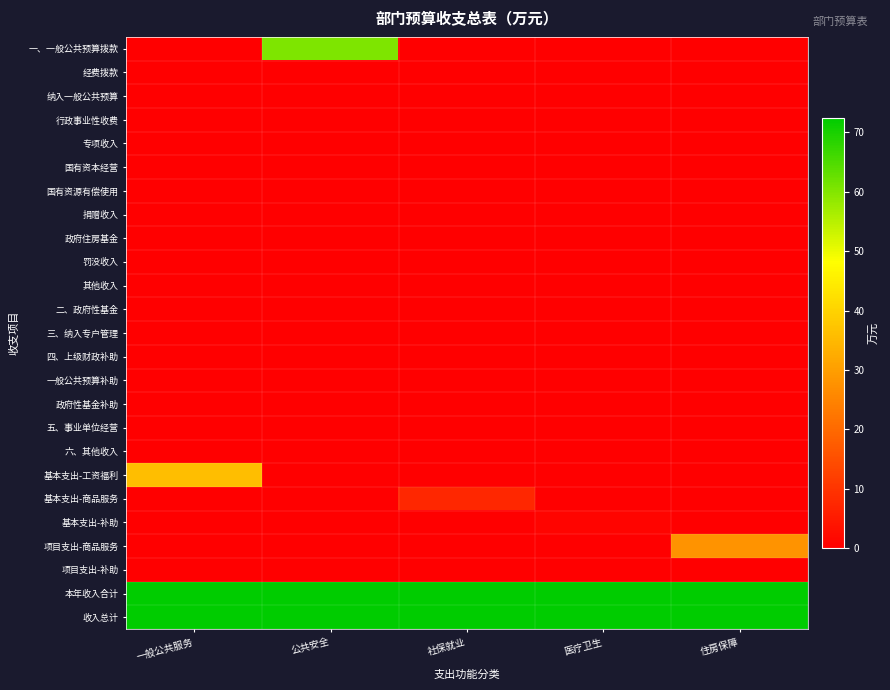

Reading left to right, transcribe all the data shown in this chart.

一、一般公共预算拨款: 一般公共服务=0.0	公共安全=60.5	社保就业=0.0	医疗卫生=0.0	住房保障=0.0
经费拨款: 一般公共服务=0.0	公共安全=0.0	社保就业=0.0	医疗卫生=0.0	住房保障=0.0
纳入一般公共预算: 一般公共服务=0.0	公共安全=0.0	社保就业=0.0	医疗卫生=0.0	住房保障=0.0
行政事业性收费: 一般公共服务=0.0	公共安全=0.0	社保就业=0.0	医疗卫生=0.0	住房保障=0.0
专项收入: 一般公共服务=0.0	公共安全=0.0	社保就业=0.0	医疗卫生=0.0	住房保障=0.0
国有资本经营: 一般公共服务=0.0	公共安全=0.0	社保就业=0.0	医疗卫生=0.0	住房保障=0.0
国有资源有偿使用: 一般公共服务=0.0	公共安全=0.0	社保就业=0.0	医疗卫生=0.0	住房保障=0.0
捐赠收入: 一般公共服务=0.0	公共安全=0.0	社保就业=0.0	医疗卫生=0.0	住房保障=0.0
政府住房基金: 一般公共服务=0.0	公共安全=0.0	社保就业=0.0	医疗卫生=0.0	住房保障=0.0
罚没收入: 一般公共服务=0.0	公共安全=0.0	社保就业=0.0	医疗卫生=0.0	住房保障=0.0
其他收入: 一般公共服务=0.0	公共安全=0.0	社保就业=0.0	医疗卫生=0.0	住房保障=0.0
二、政府性基金: 一般公共服务=0.0	公共安全=0.0	社保就业=0.0	医疗卫生=0.0	住房保障=0.0
三、纳入专户管理: 一般公共服务=0.0	公共安全=0.0	社保就业=0.0	医疗卫生=0.0	住房保障=0.0
四、上级财政补助: 一般公共服务=0.0	公共安全=0.0	社保就业=0.0	医疗卫生=0.0	住房保障=0.0
一般公共预算补助: 一般公共服务=0.0	公共安全=0.0	社保就业=0.0	医疗卫生=0.0	住房保障=0.0
政府性基金补助: 一般公共服务=0.0	公共安全=0.0	社保就业=0.0	医疗卫生=0.0	住房保障=0.0
五、事业单位经营: 一般公共服务=0.0	公共安全=0.0	社保就业=0.0	医疗卫生=0.0	住房保障=0.0
六、其他收入: 一般公共服务=0.0	公共安全=0.0	社保就业=0.0	医疗卫生=0.0	住房保障=0.0
基本支出-工资福利: 一般公共服务=36.0	公共安全=0.0	社保就业=0.0	医疗卫生=0.0	住房保障=0.0
基本支出-商品服务: 一般公共服务=0.0	公共安全=0.0	社保就业=7.5	医疗卫生=0.0	住房保障=0.0
基本支出-补助: 一般公共服务=0.0	公共安全=0.0	社保就业=0.0	医疗卫生=0.9	住房保障=0.0
项目支出-商品服务: 一般公共服务=0.0	公共安全=0.0	社保就业=0.0	医疗卫生=0.0	住房保障=28.0
项目支出-补助: 一般公共服务=0.0	公共安全=0.0	社保就业=0.0	医疗卫生=0.0	住房保障=0.0
本年收入合计: 一般公共服务=72.5	公共安全=72.5	社保就业=72.5	医疗卫生=72.5	住房保障=72.5
收入总计: 一般公共服务=72.5	公共安全=72.5	社保就业=72.5	医疗卫生=72.5	住房保障=72.5